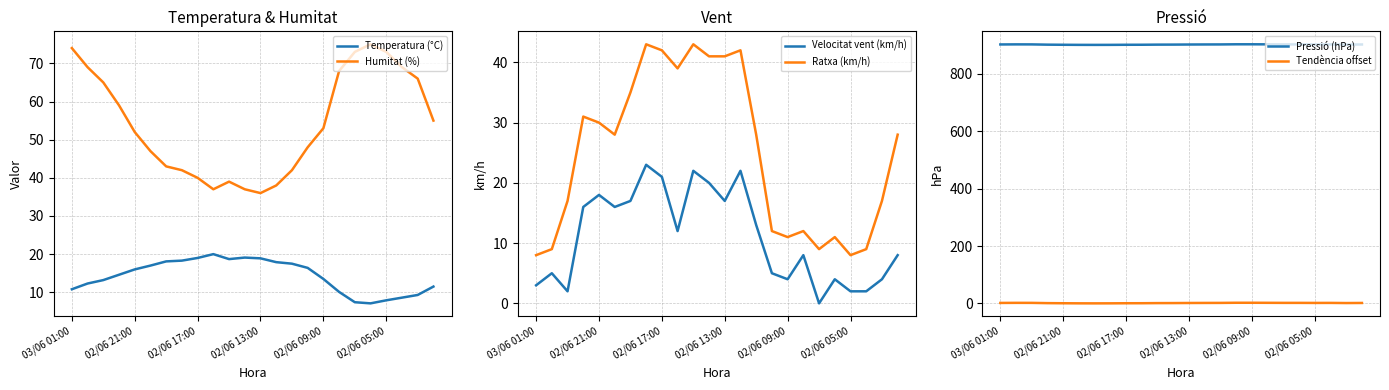

True or false: Velocitat vent (km/h) and Ratxa (km/h) intersect in this chart.

False